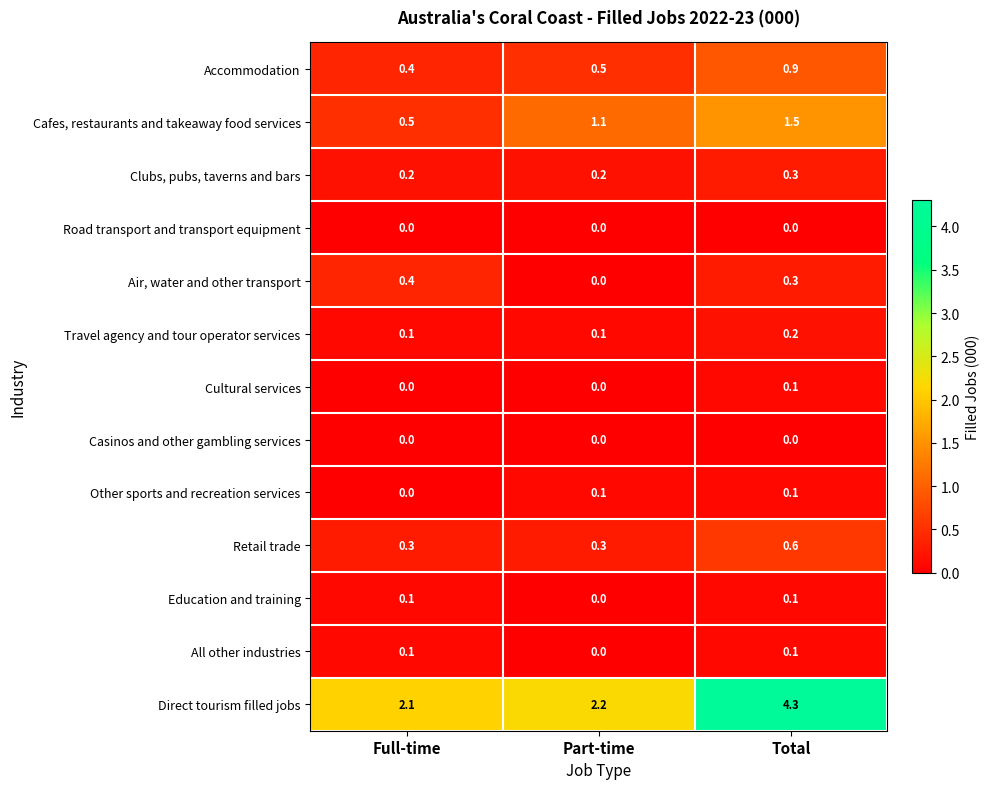

What is the greatest value displayed?

4.3